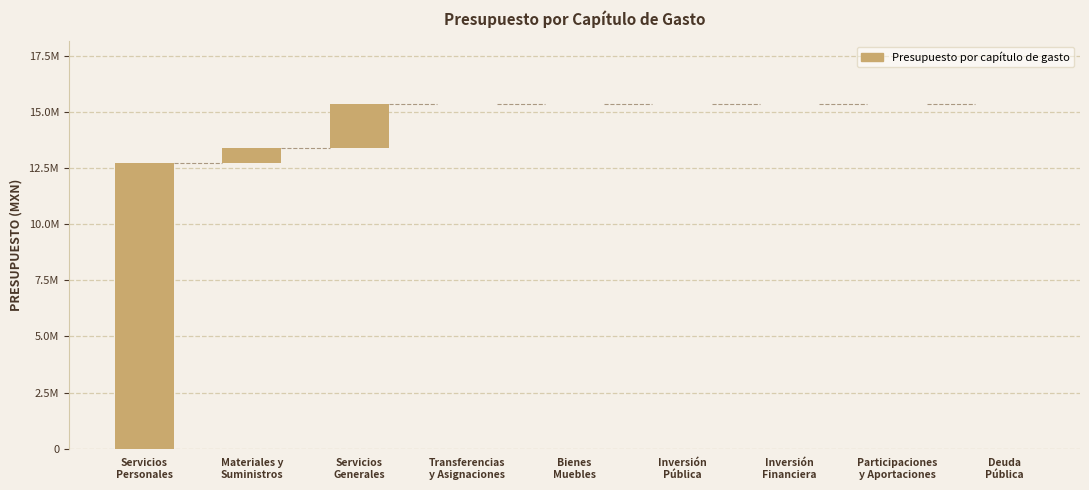

At which category does the chart reach its minimum across all series?

Transferencias
y Asignaciones